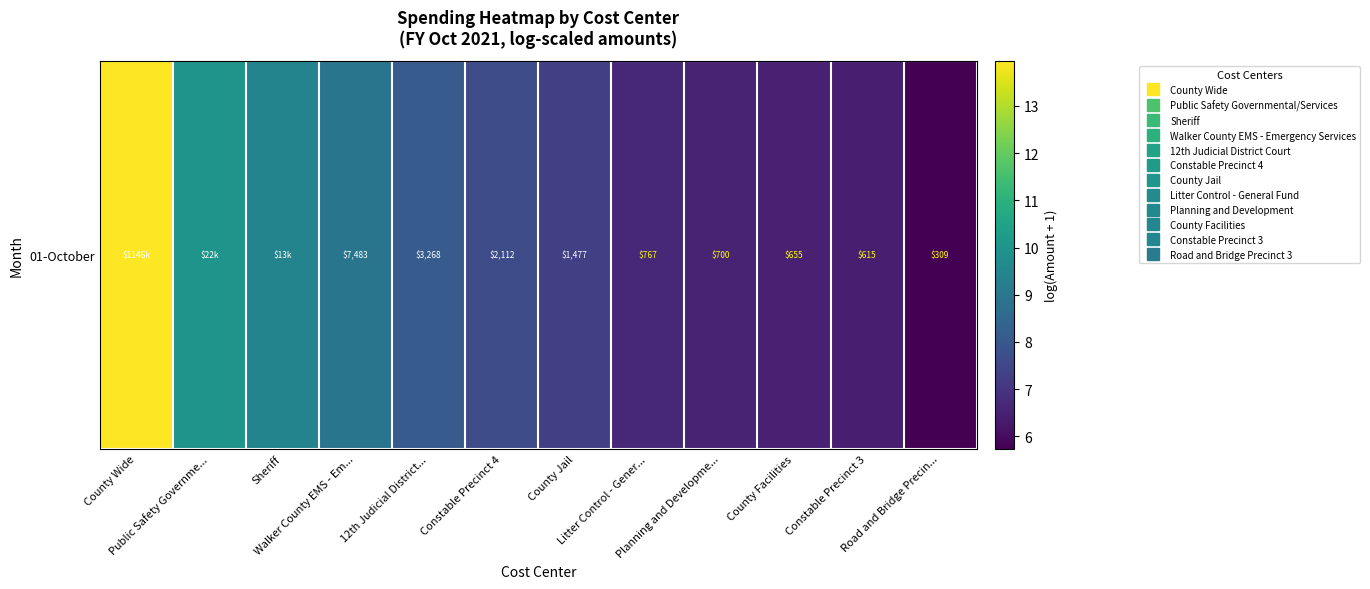

List the labels in order of value, largest first.

County Wide, Public Safety Governme..., Sheriff, Walker County EMS - Em..., 12th Judicial District..., Constable Precinct 4, County Jail, Litter Control - Gener..., Planning and Developme..., County Facilities, Constable Precinct 3, Road and Bridge Precin...